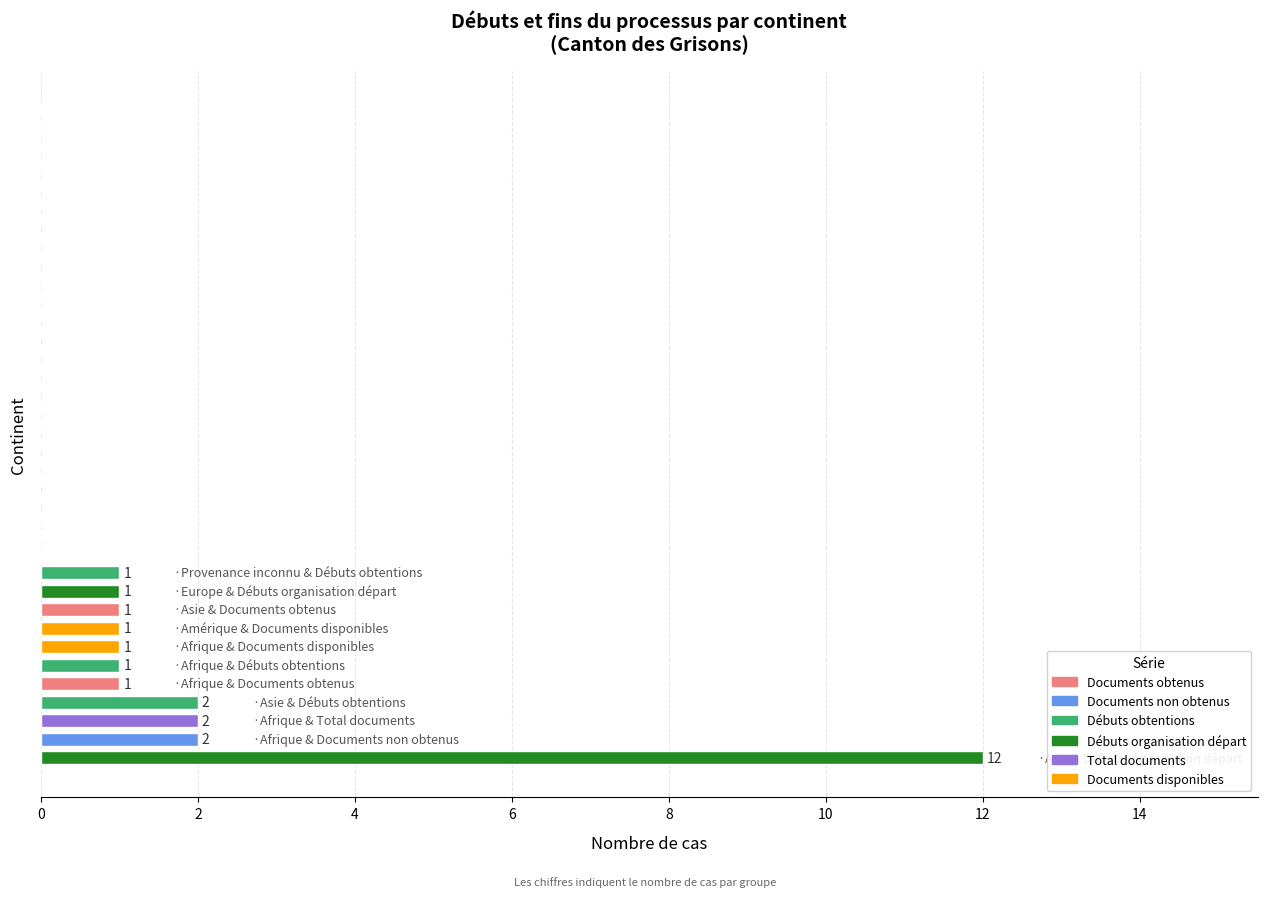

Are the bars horizontal?

Yes